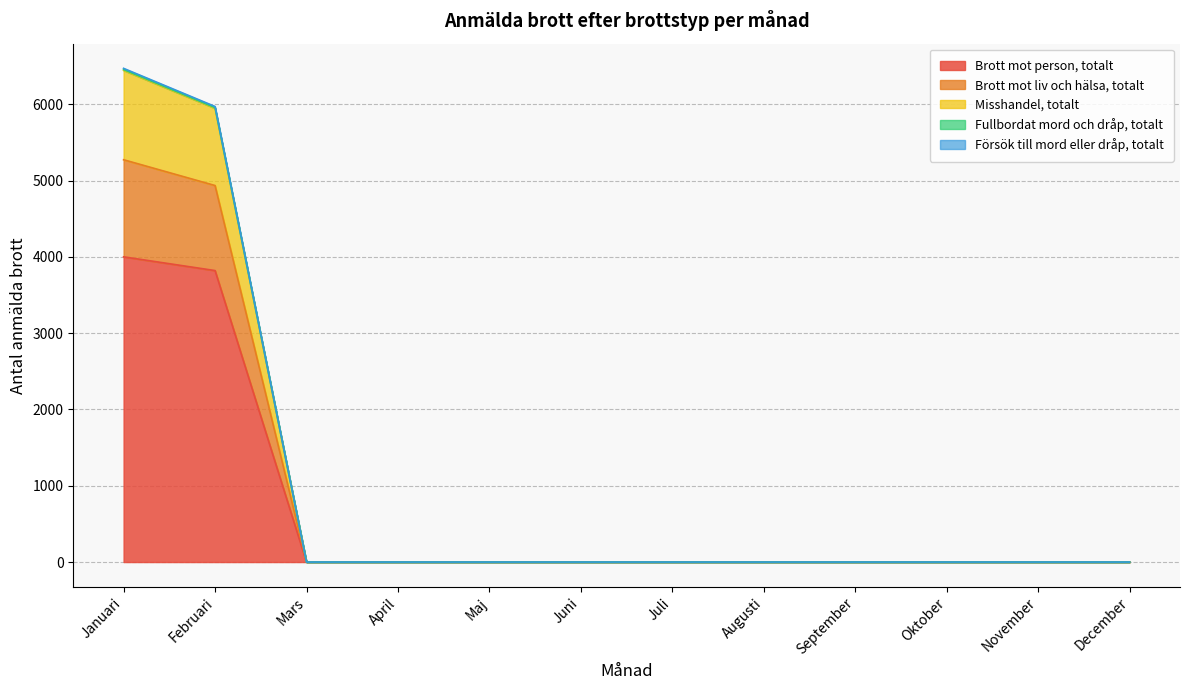

How many values in Brott mot person, totalt are above zero?

2